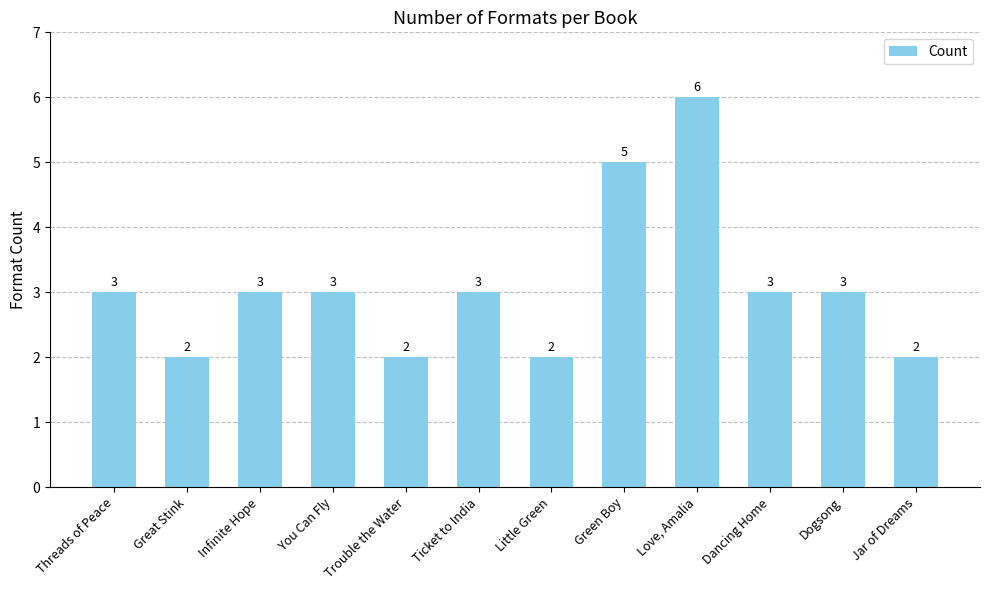

What is the change in value from Great Stink to Dancing Home?

+1